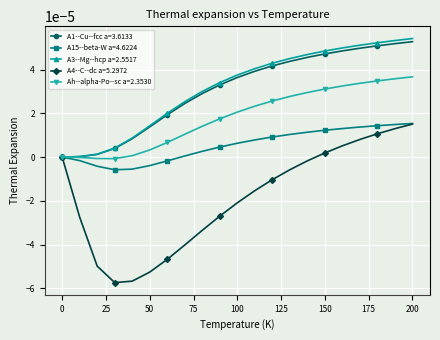

In A15--beta-W a=4.6224, how many points are lower than both neighbors (excluding endpoints)?

1